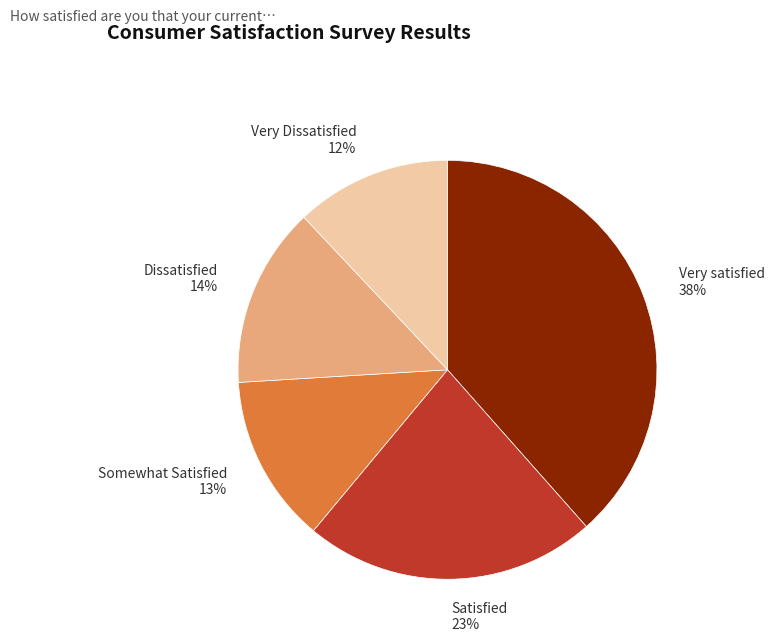

Combined, do Very Dissatisfied 12% and Satisfied 23% account for over 50%?

No